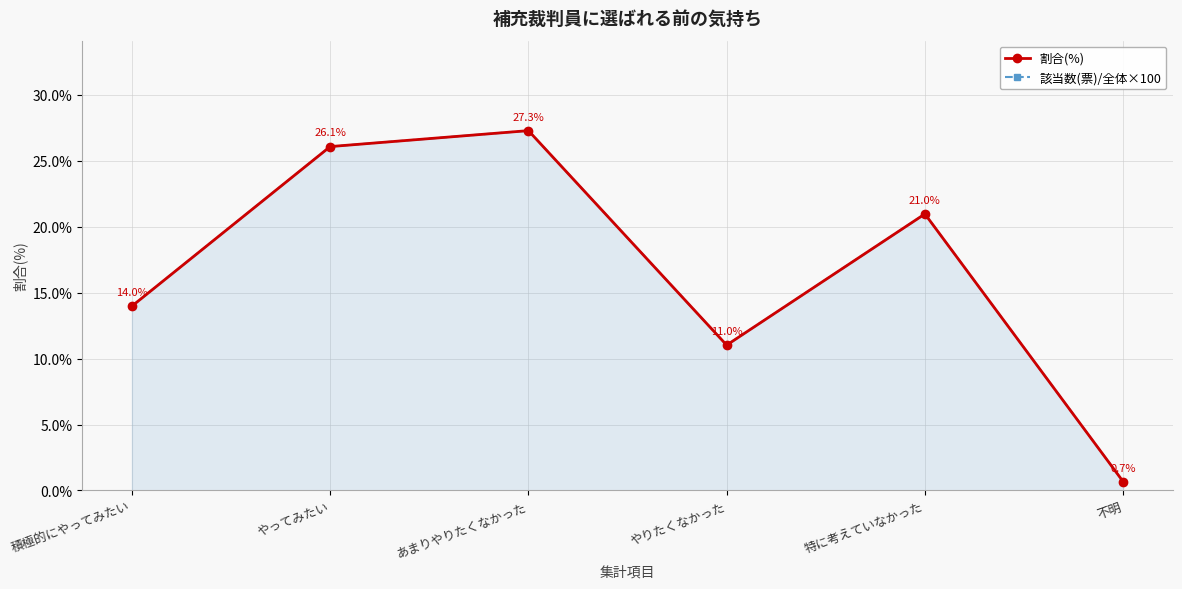

Reading left to right, list all the values displayed in this chart.

割合(%): 14.0	26.1	27.3	11.0	21.0	0.7
該当数(票)/全体×100: 14.0	26.1	27.3	11.0	21.0	0.7